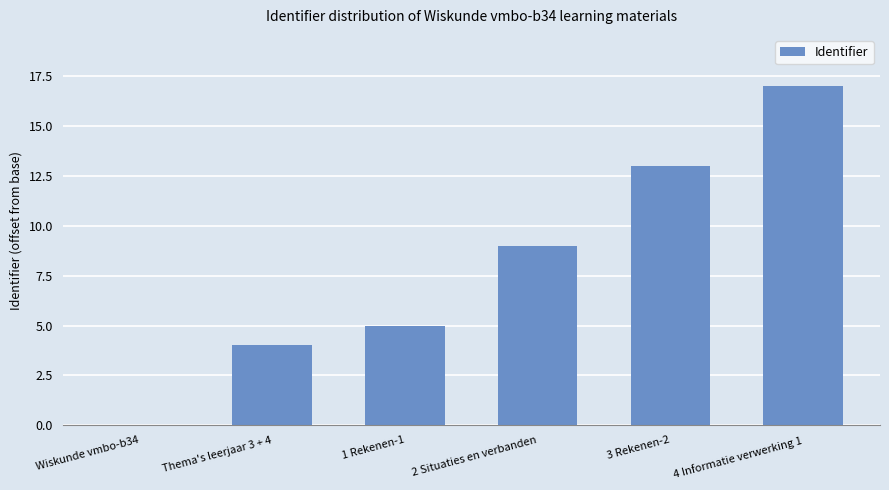

Which has a higher value, 4 Informatie verwerking 1 or 1 Rekenen-1?

4 Informatie verwerking 1